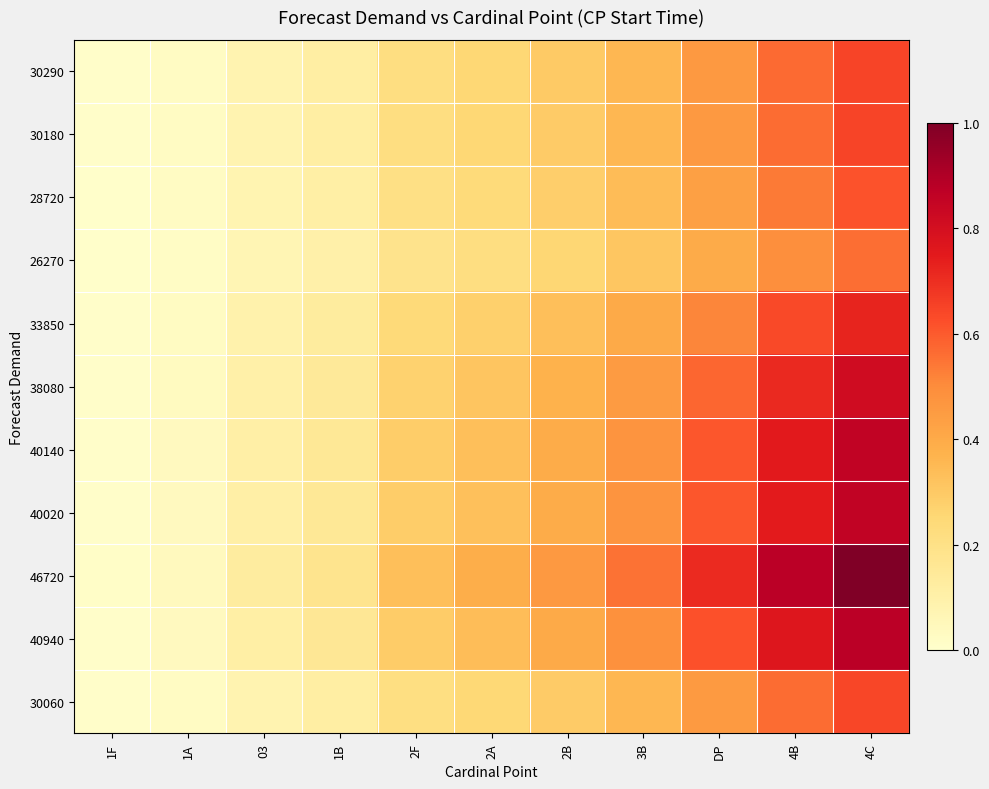

Which series has the largest total across all categories?

46720